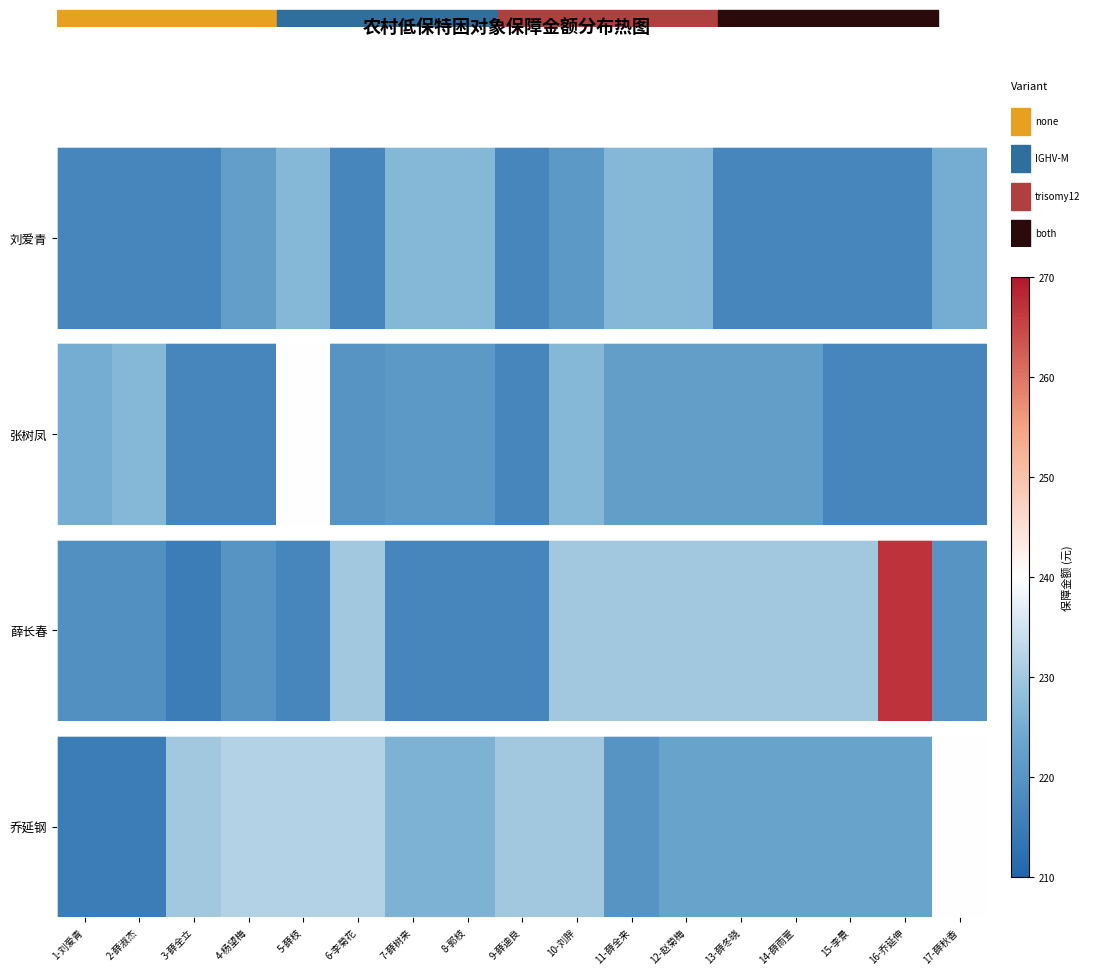

List the labels in order of value, largest first.

17-薛秋香, 4-杨望梅, 5-薛枝, 6-李菊花, 3-薛全立, 9-薛迪良, 10-刘胖, 7-薛树来, 8-郭枝, 12-赵菊梅, 13-薛冬晓, 14-薛雨萱, 15-李景, 16-乔延伸, 11-薛全来, 1-刘爱青, 2-薛淑杰